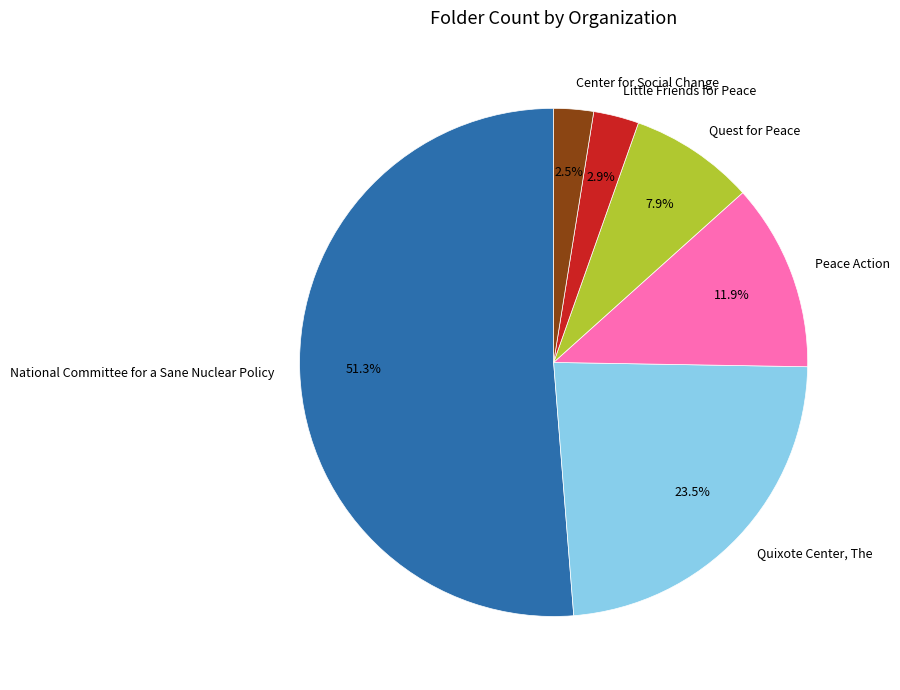

Do Quest for Peace and National Committee for a Sane Nuclear Policy together represent more than half of the pie?

Yes